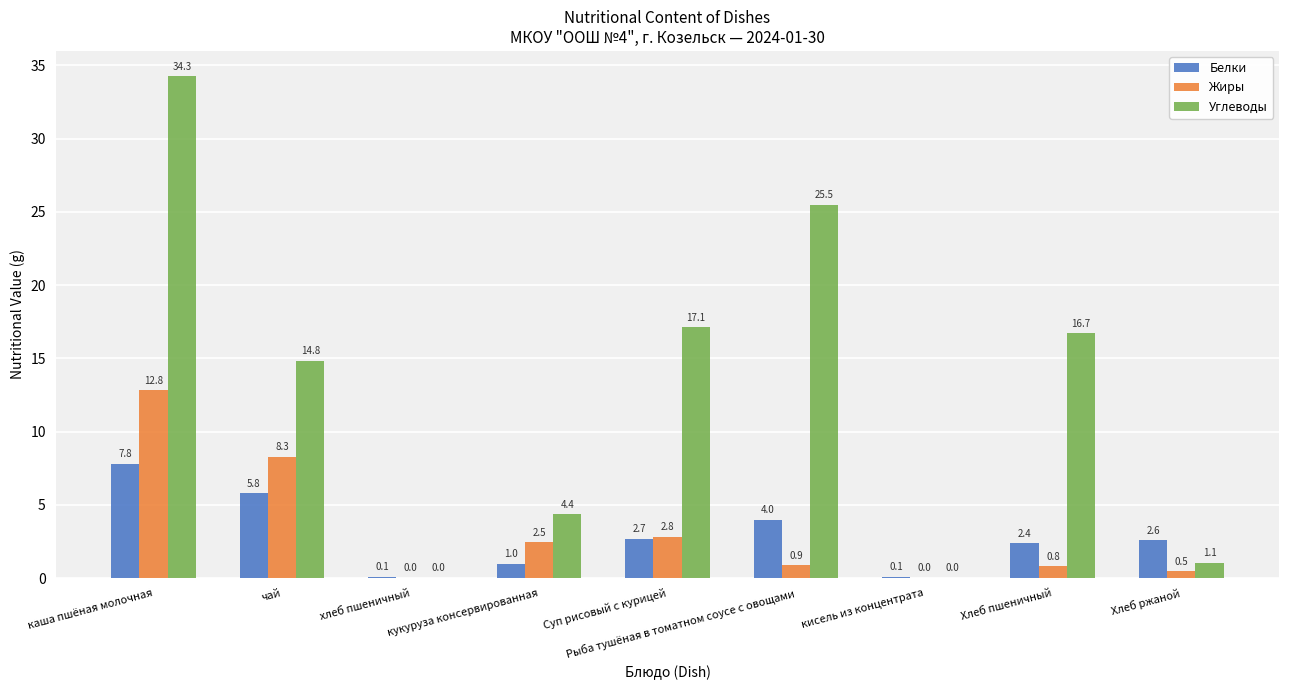

Is the value of Углеводы at Хлеб пшеничный greater than the value of Белки at чай?

Yes